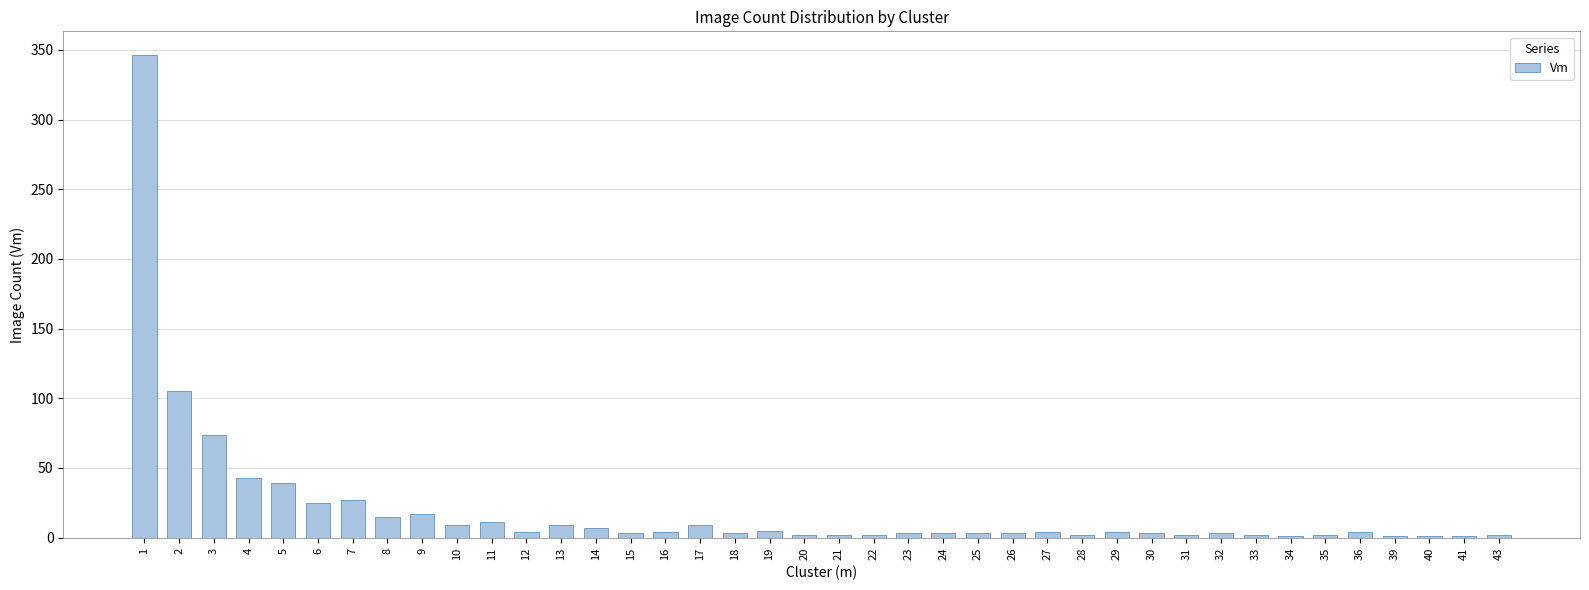

How many data points does each series have?

40